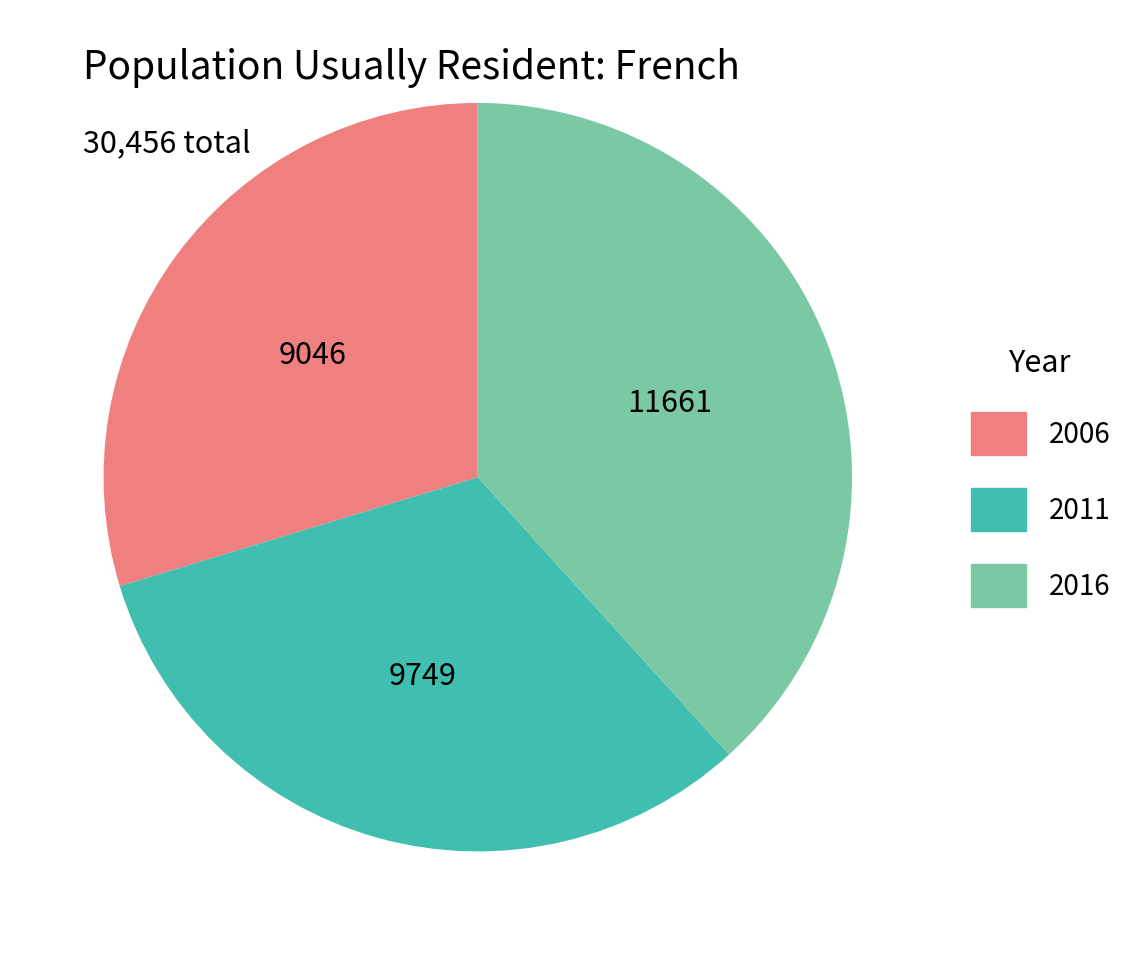

What is the largest slice in the pie chart?

2016